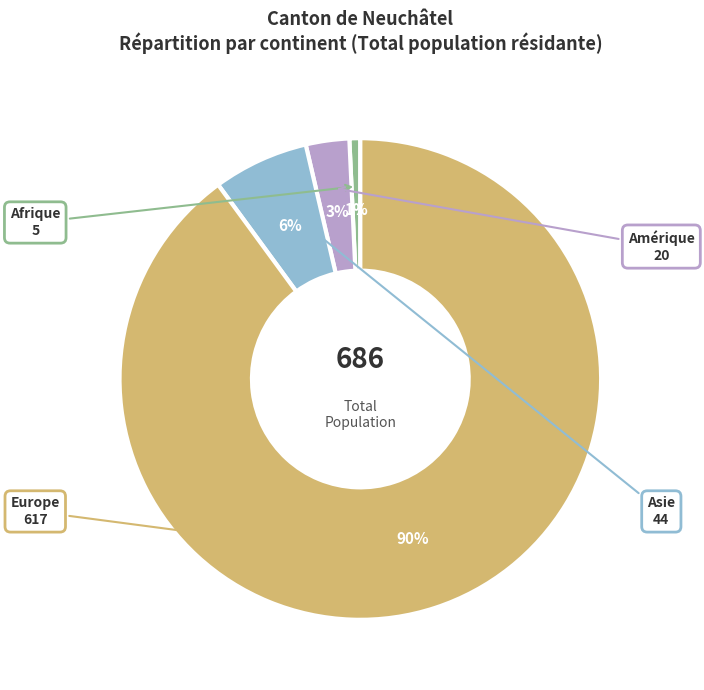

To the nearest percent, what is the average slice percentage?

25%